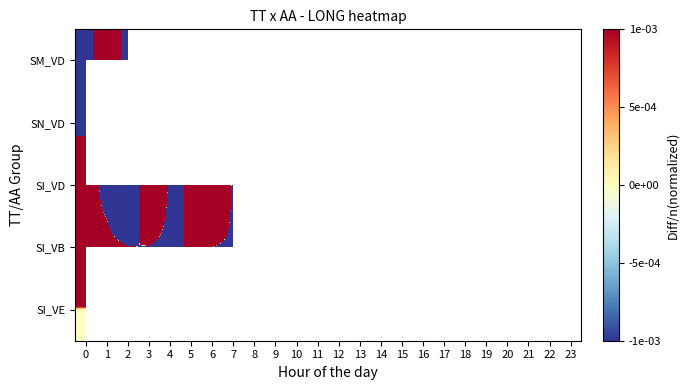

Between 7 and 13, which is larger?

13